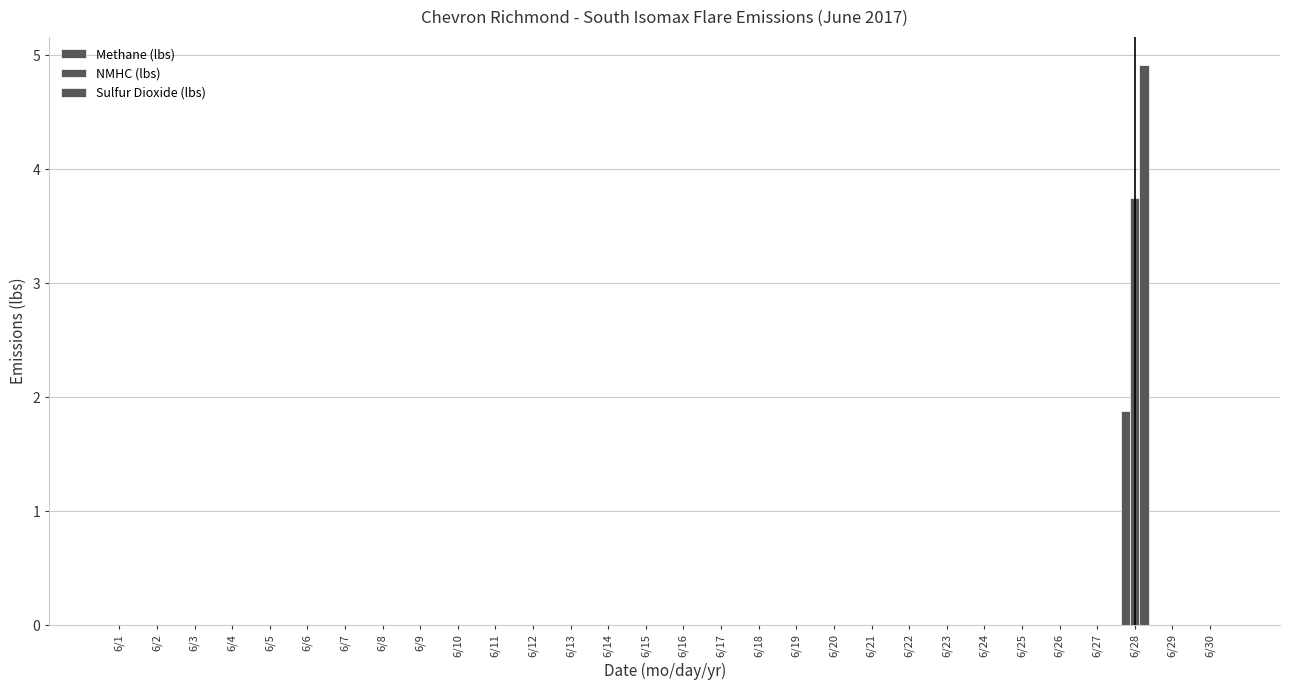

Are the bars grouped side by side (vs. stacked)?

Yes